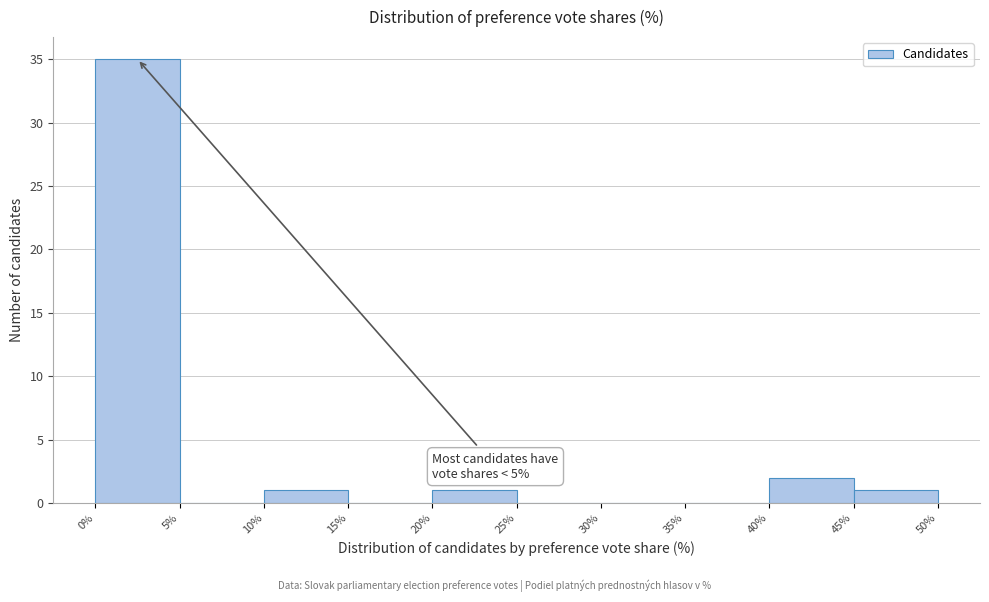

Over which range of the x-axis is the bar tallest?

0% to 5%